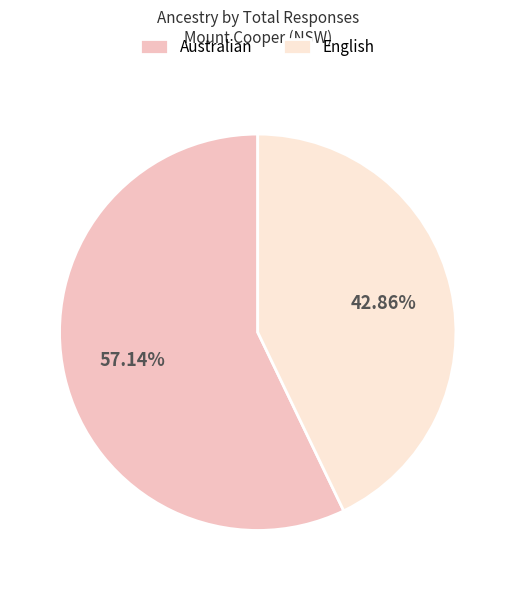

Between Australian and English, which is larger?

Australian